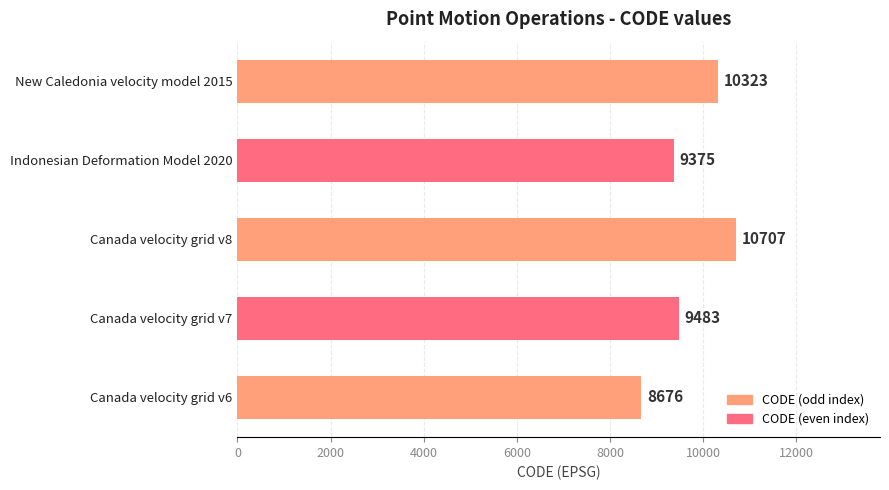

The value at Canada velocity grid v6 is 8676. True or false?

True